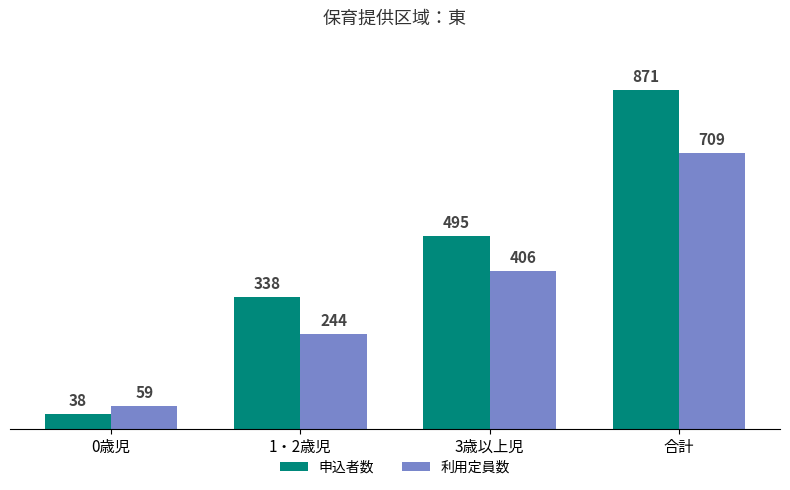

Reading right to left, transcribe all the data shown in this chart.

申込者数: 871	495	338	38
利用定員数: 709	406	244	59